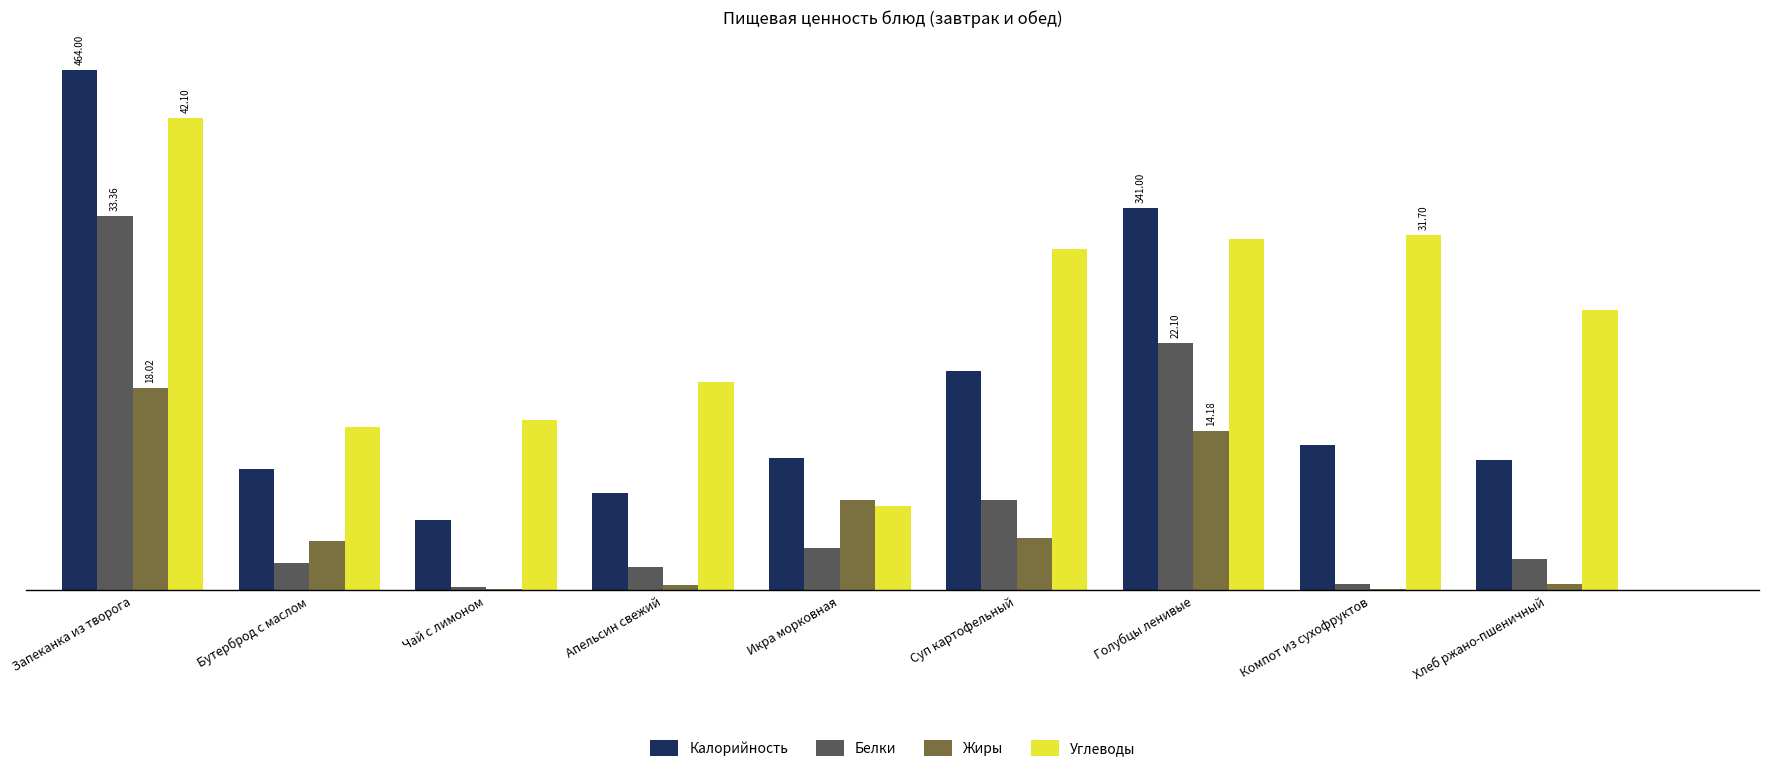

What are all the series names shown in the legend?

Калорийность, Белки, Жиры, Углеводы